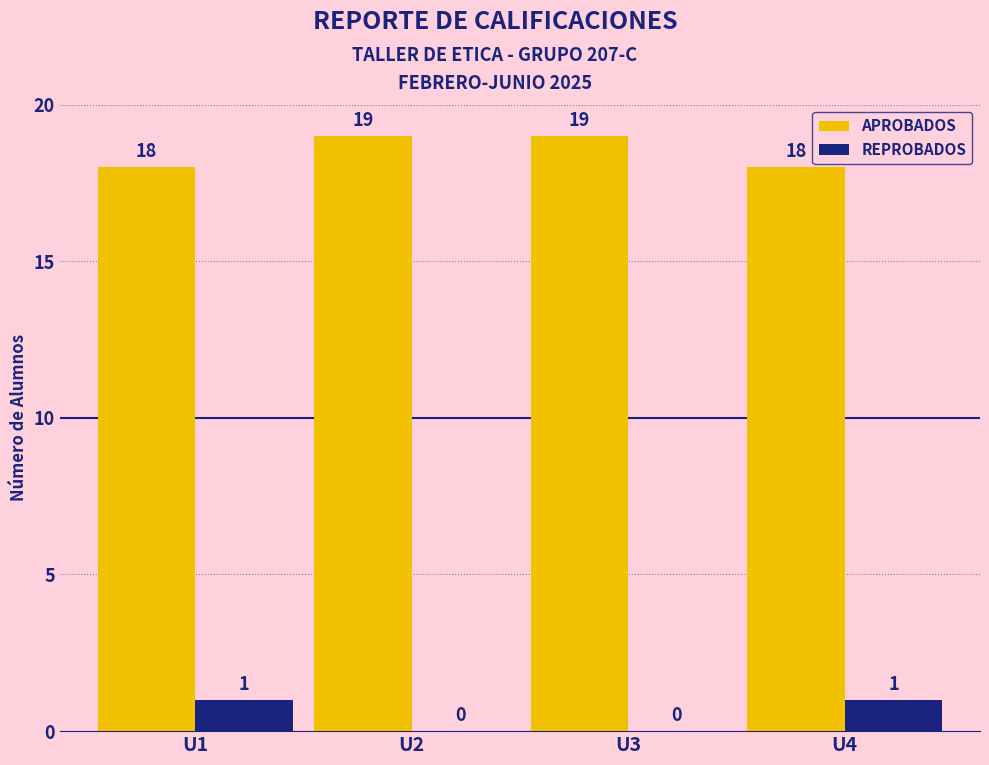

Is the value of REPROBADOS at U2 greater than the value of APROBADOS at U3?

No